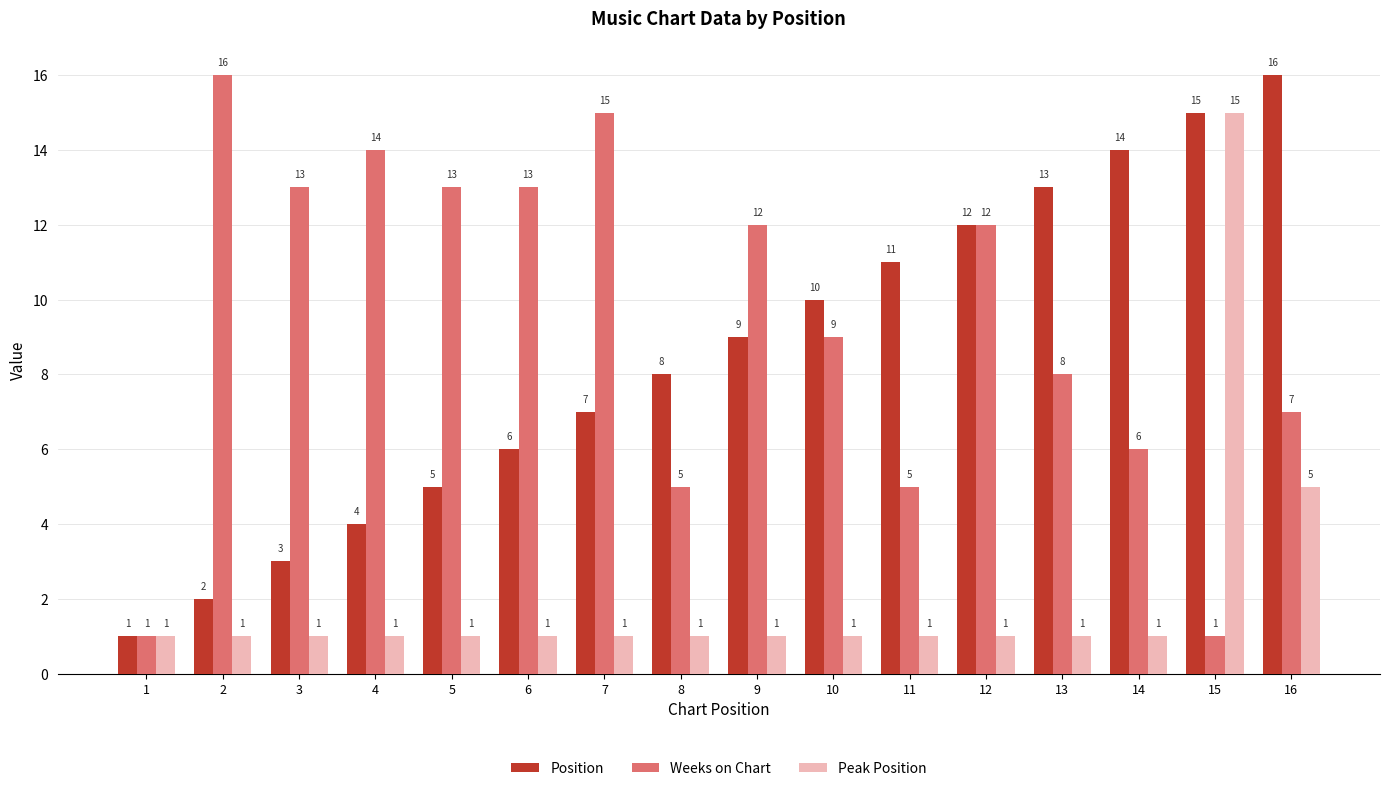

How many distinct data groups are displayed?

3